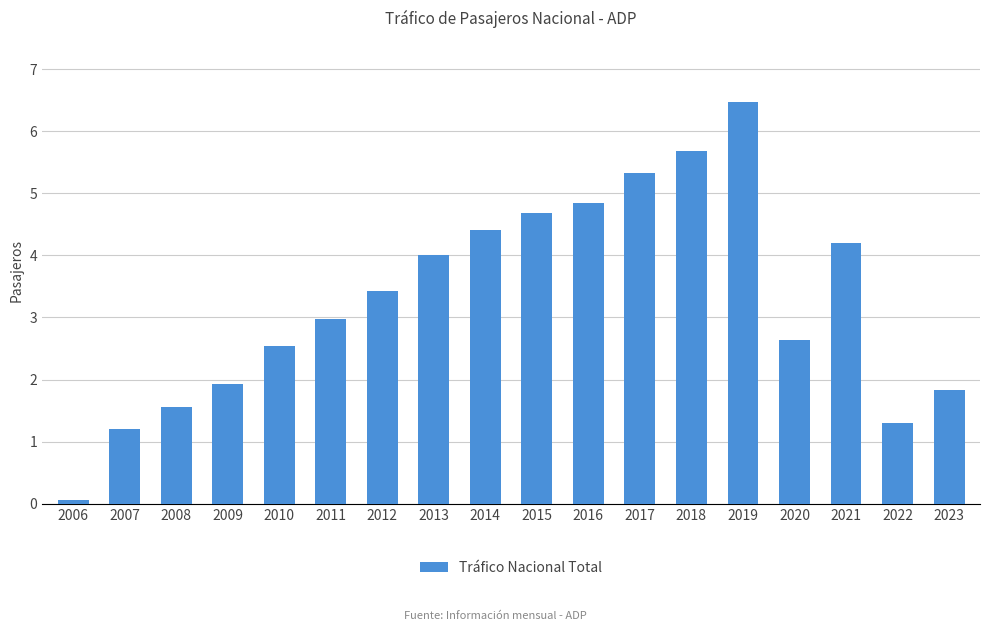

Reading left to right, extract all data points from this chart.

59057	1209181	1554230	1932080	2535409	2979584	3432839	3998509	4401883	4676339	4839125	5320105	5682824	6472744	2631463	4192023	1308154	1833328